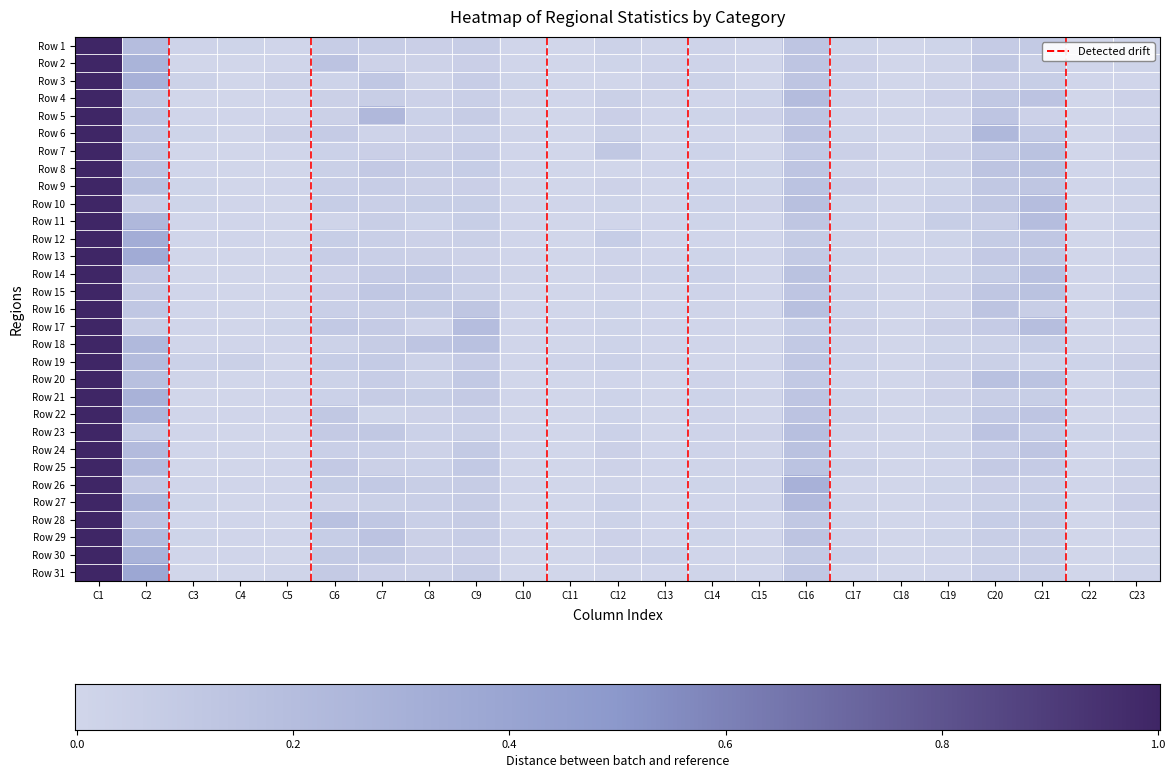

At which category does the chart reach its peak across all series?

C1